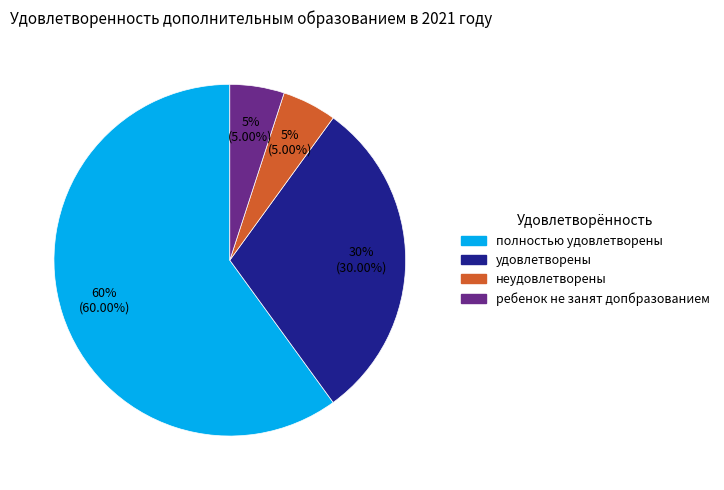

To the nearest percent, what portion does полностью удовлетворены represent?

60%